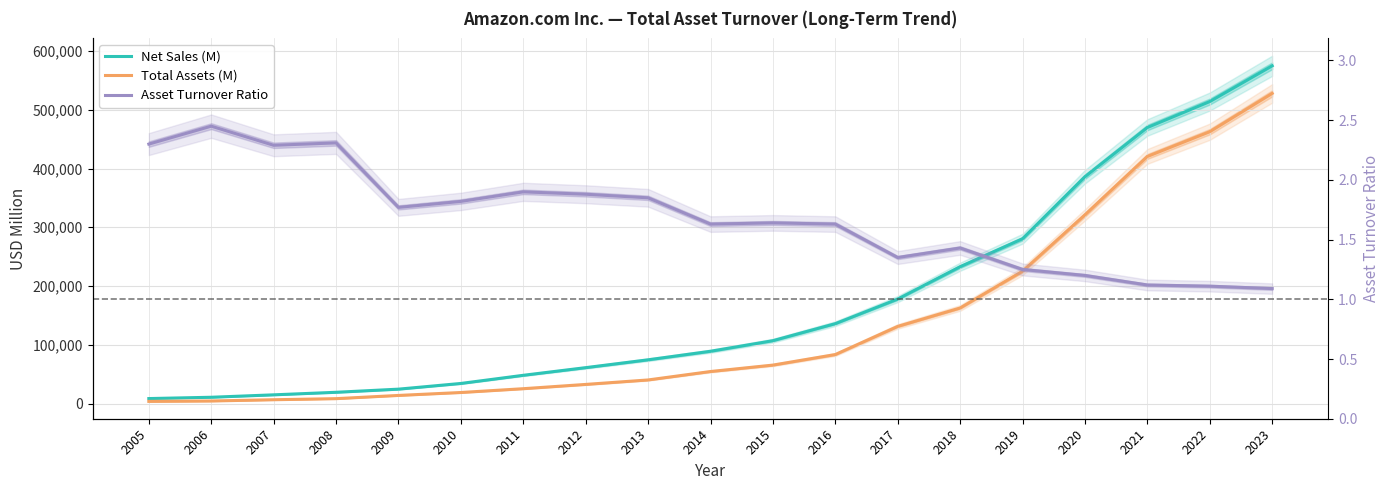

What is the difference between the maximum and minimum values in the Total Assets (M) series?

524158.0